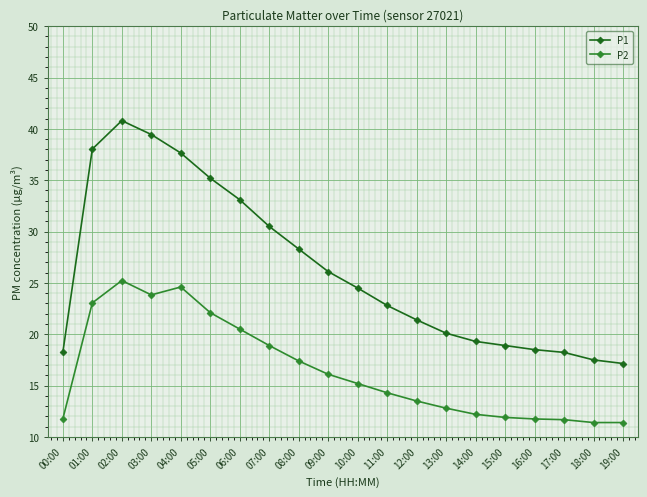

What is the label of the 5th point from the left?

04:00